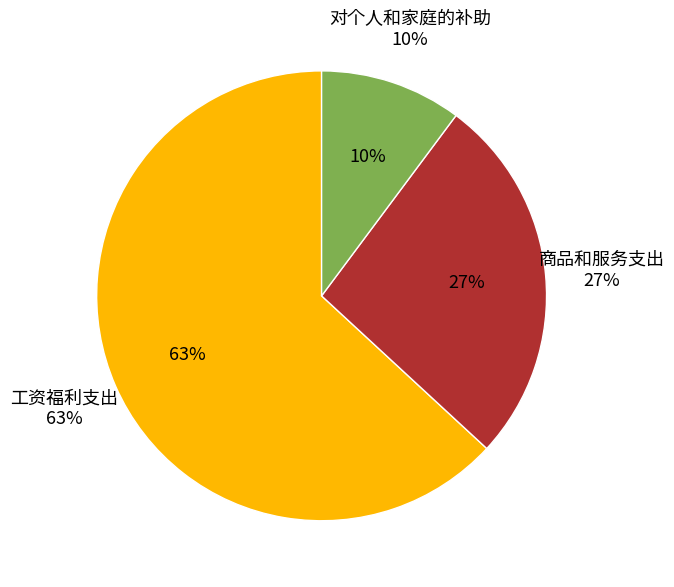

Between 对个人和家庭的补助 and 工资福利支出, which is larger?

工资福利支出